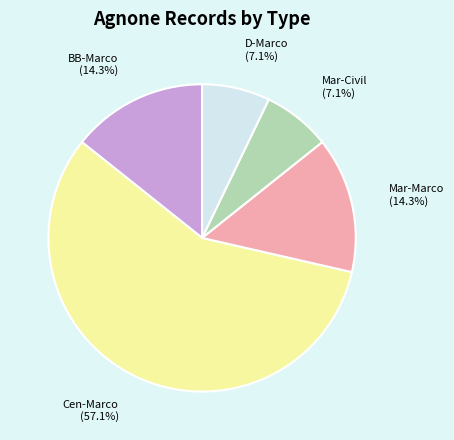

Is it true that Cen-Marco is 57% of the pie?

True